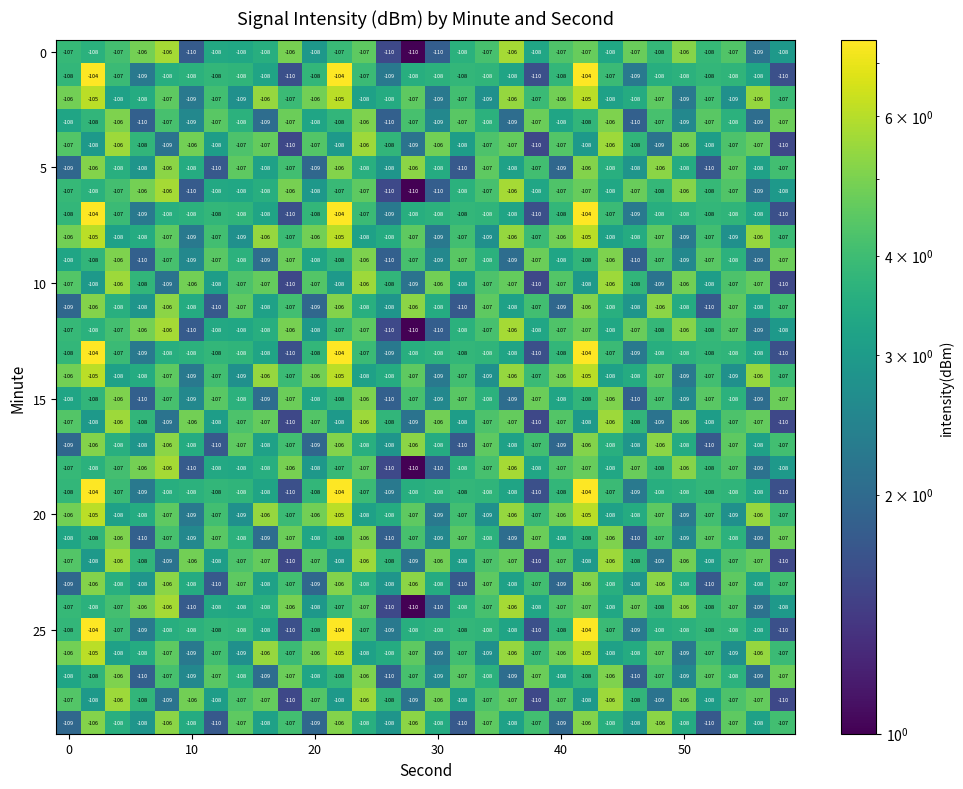

What is the maximum value shown in the chart?

-104